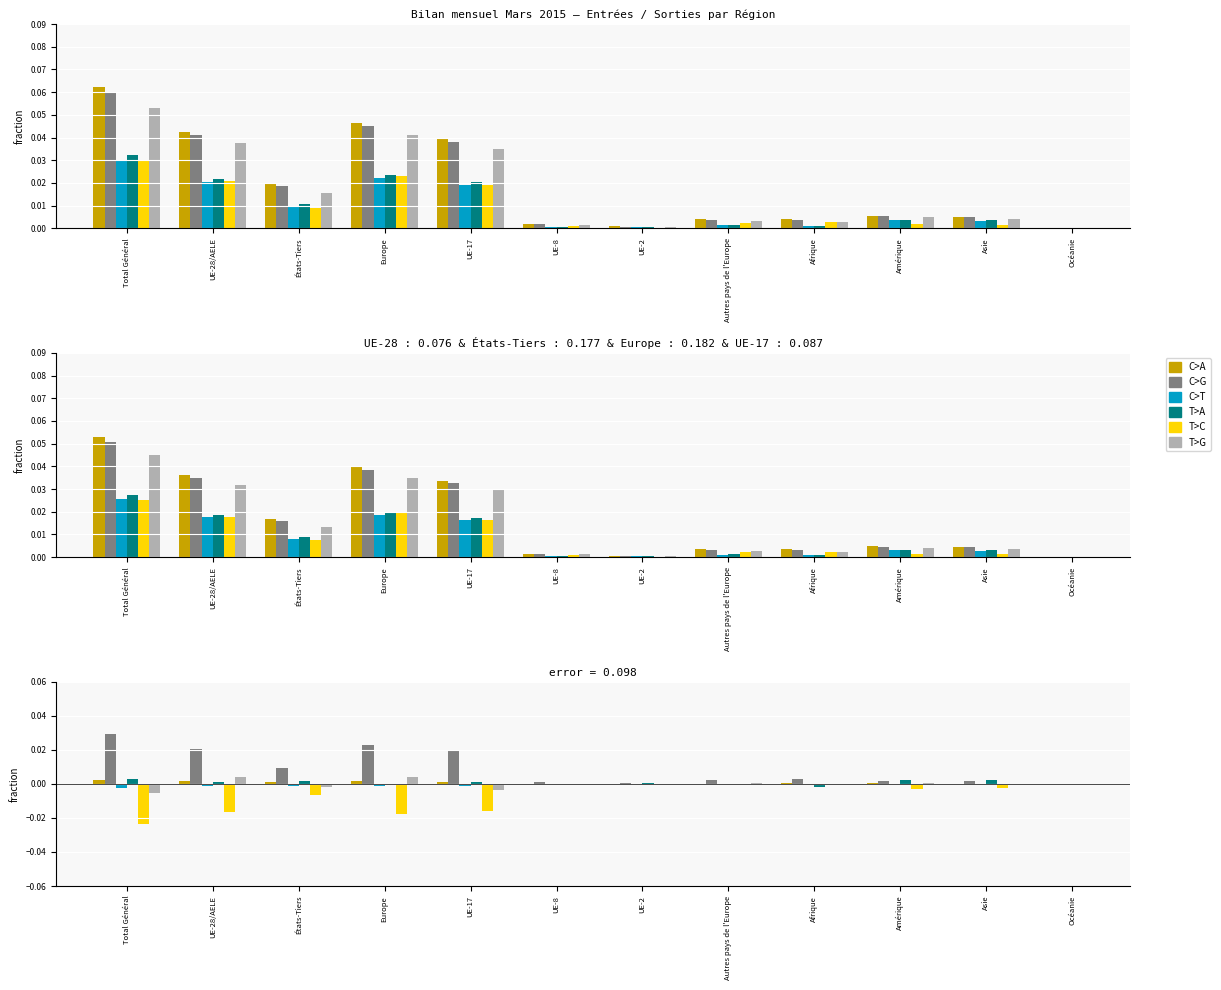

Which series has the largest total across all categories?

C>G